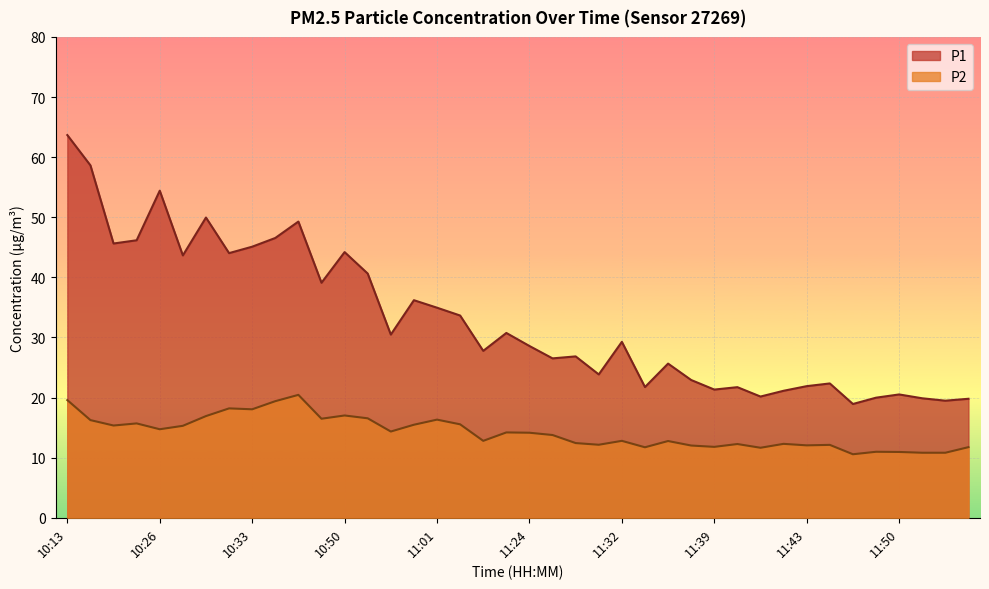

How many data points in P1 are above 29?

20